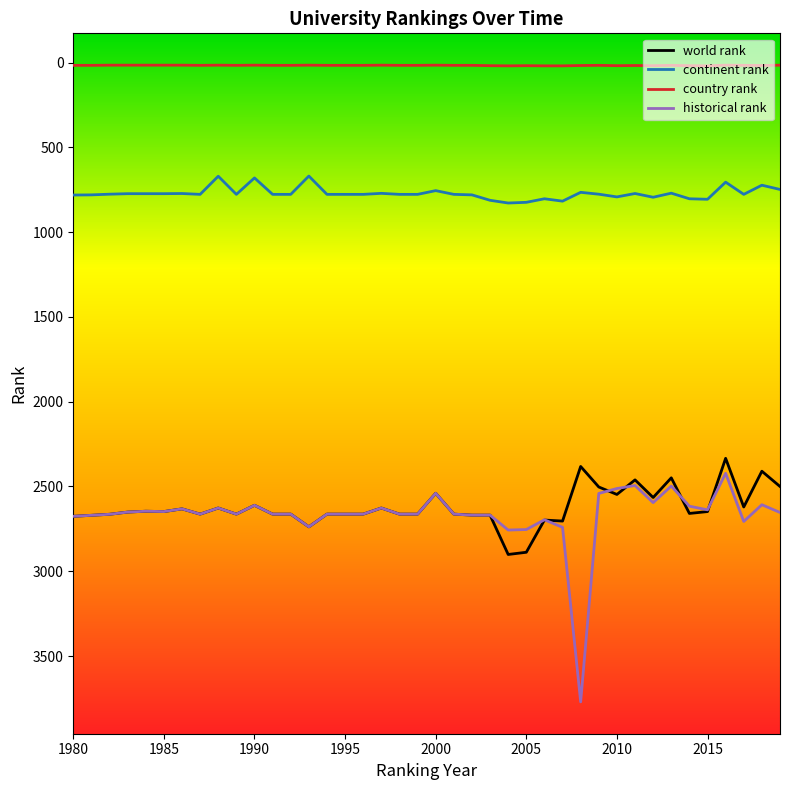

Which series has the largest range (max minus min)?

historical rank